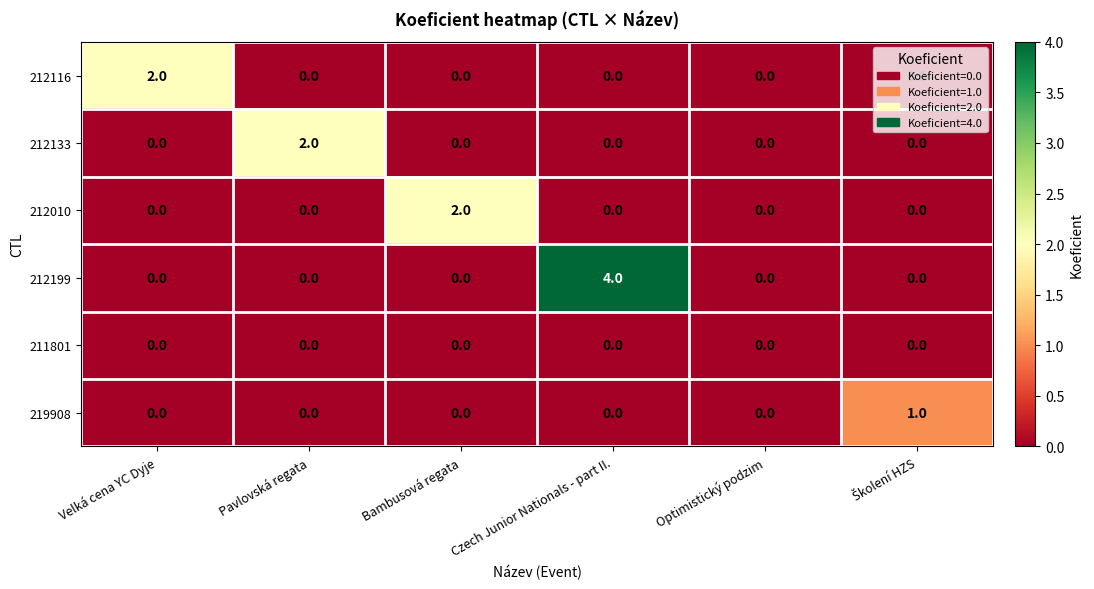

At which category is the sum across all series the highest?

Czech Junior Nationals - part II.